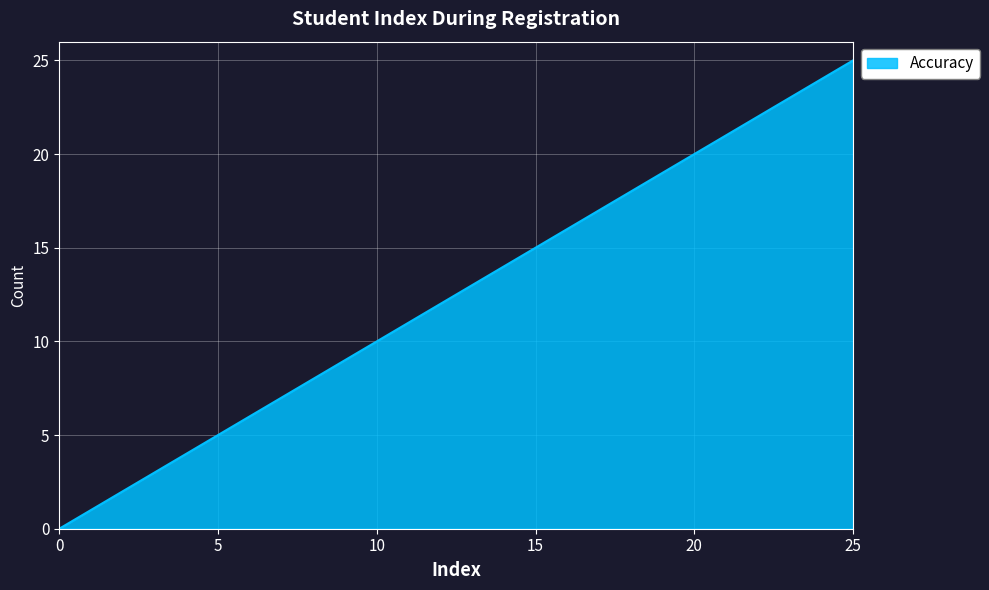

What is the greatest value displayed?

25